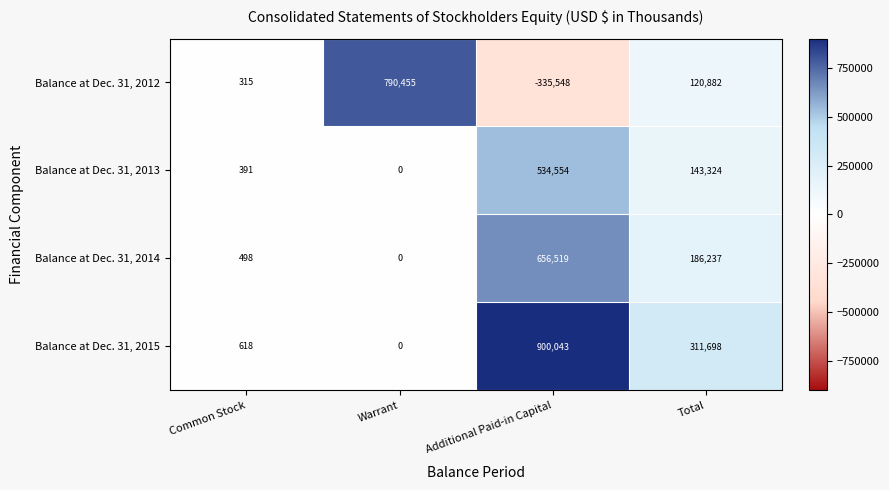

Which category has the highest value in the Balance at Dec. 31, 2013 series?

Additional Paid-in Capital